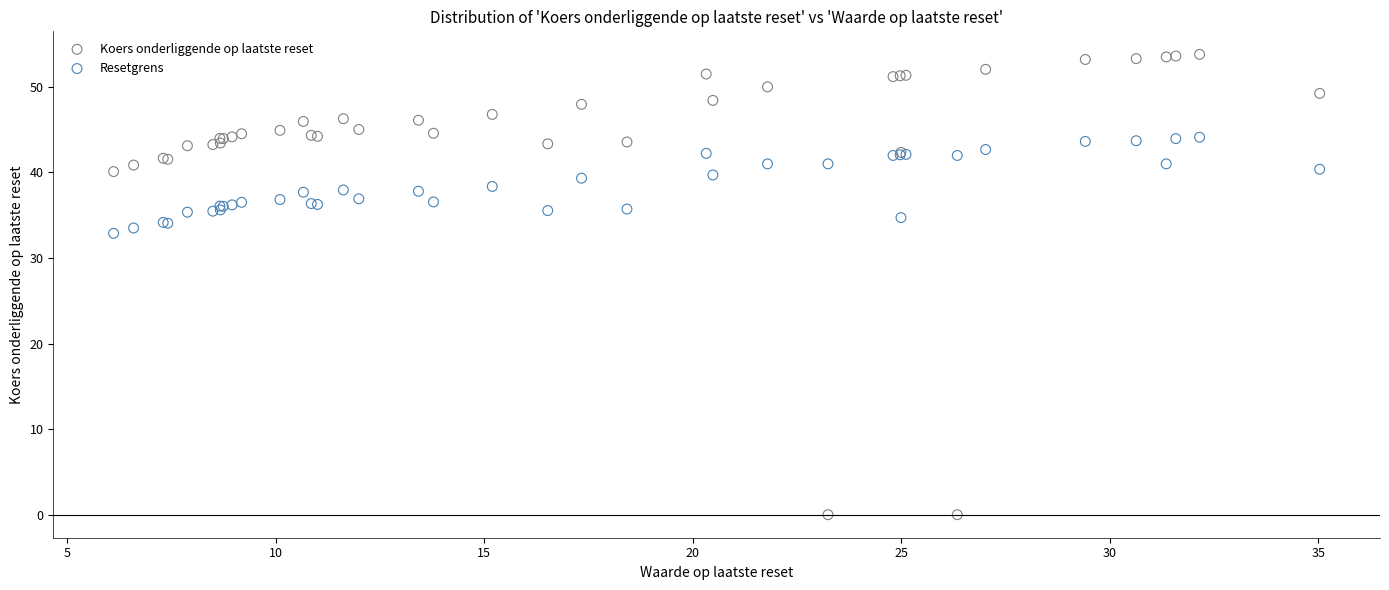

Which series contains the lowest Y value?

Koers onderliggende op laatste reset